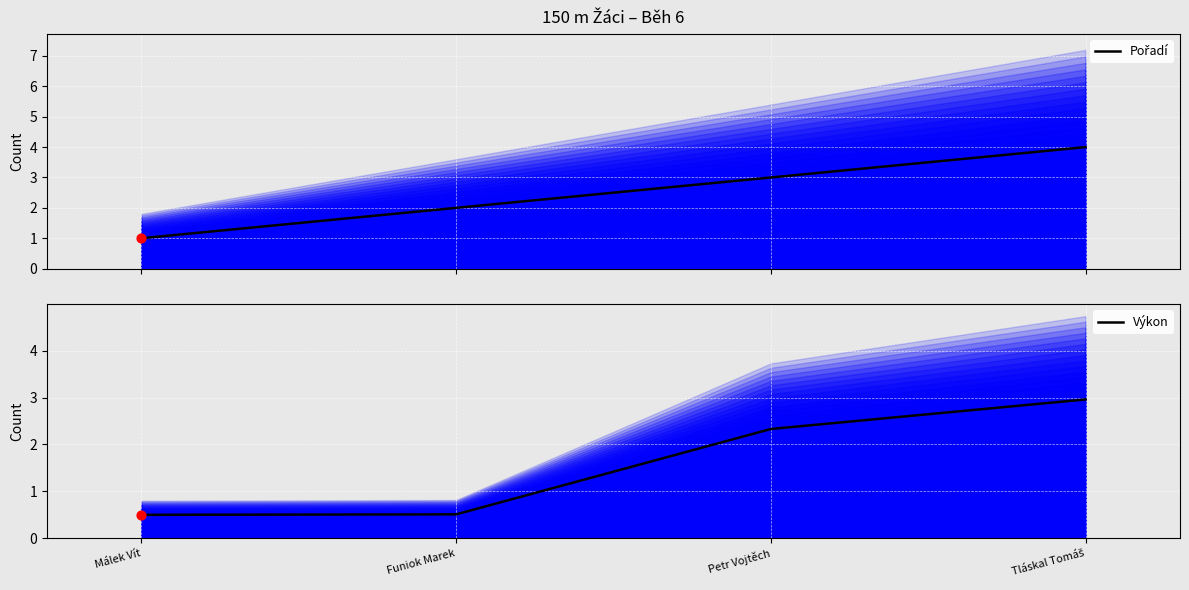

Which series contains the lowest Y value?

Výkon